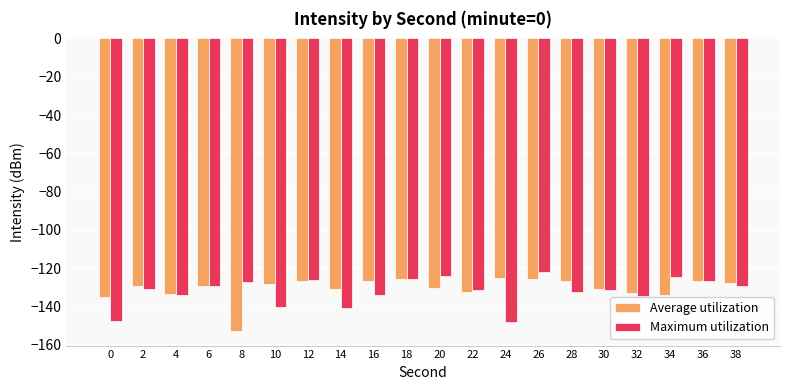

Which series has the widest spread of values?

Average utilization